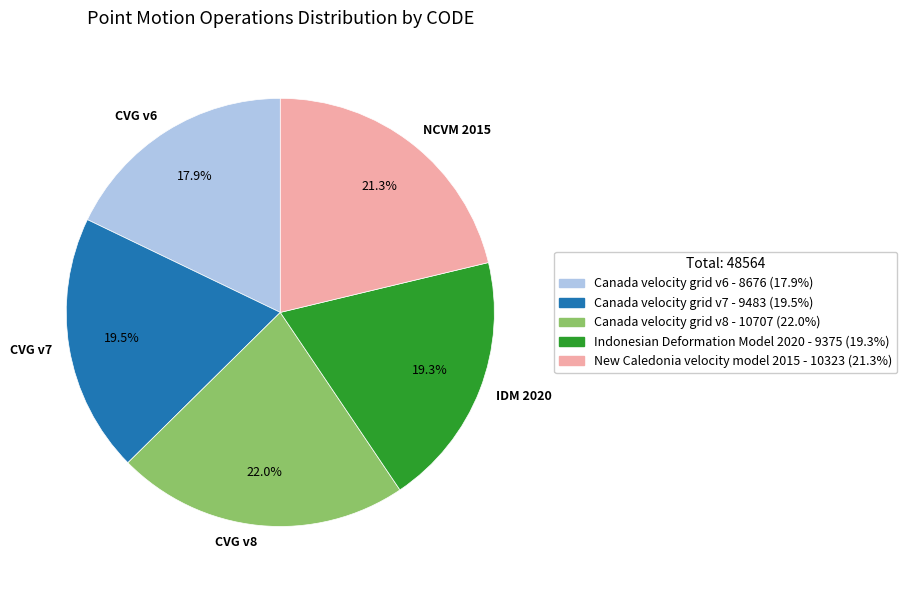

Does any single category account for the majority?

No